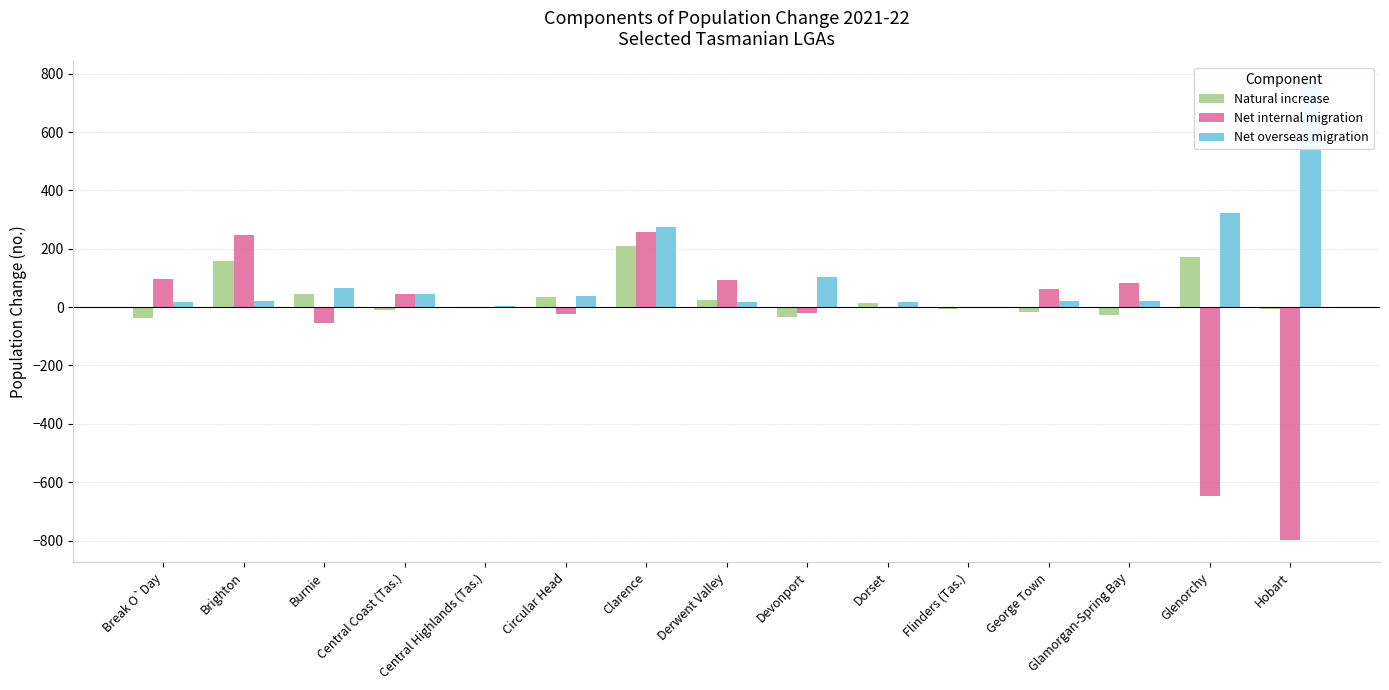

What is the average value of the Net internal migration series?

-44